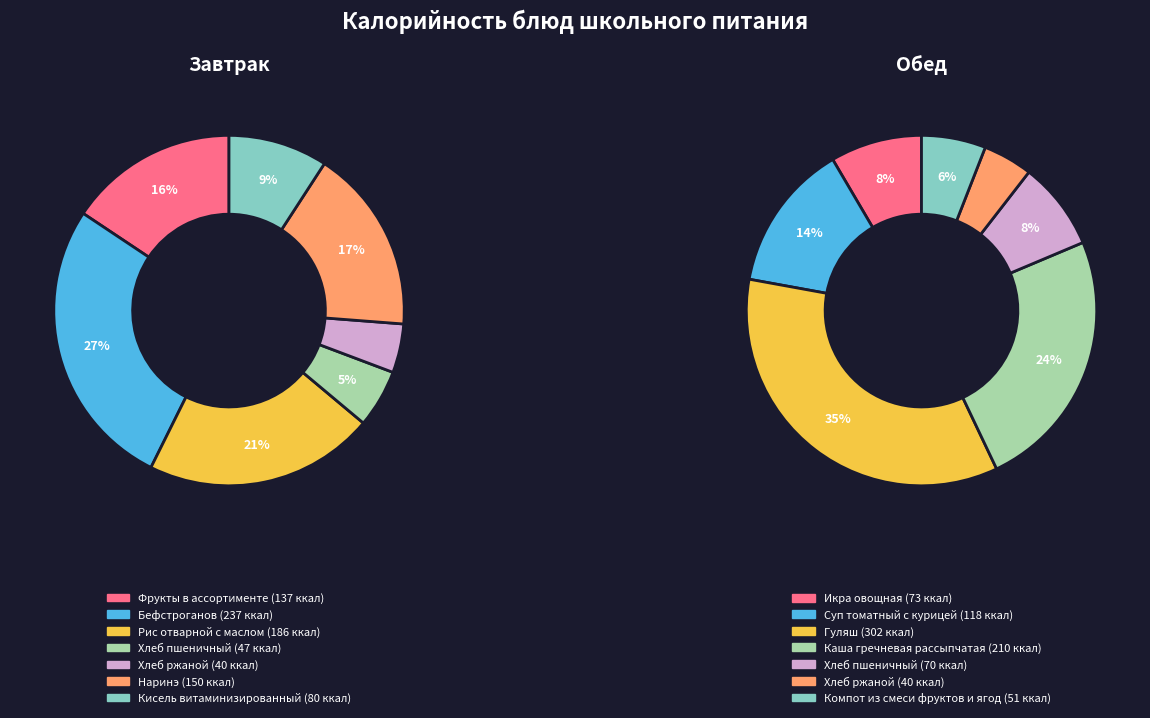

To the nearest percent, what is the combined percentage of 4 and 2?

43%